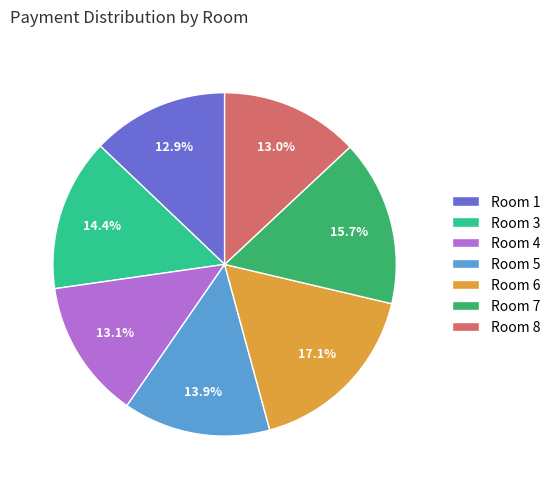

Does Room 7 account for over 50% of the chart?

No